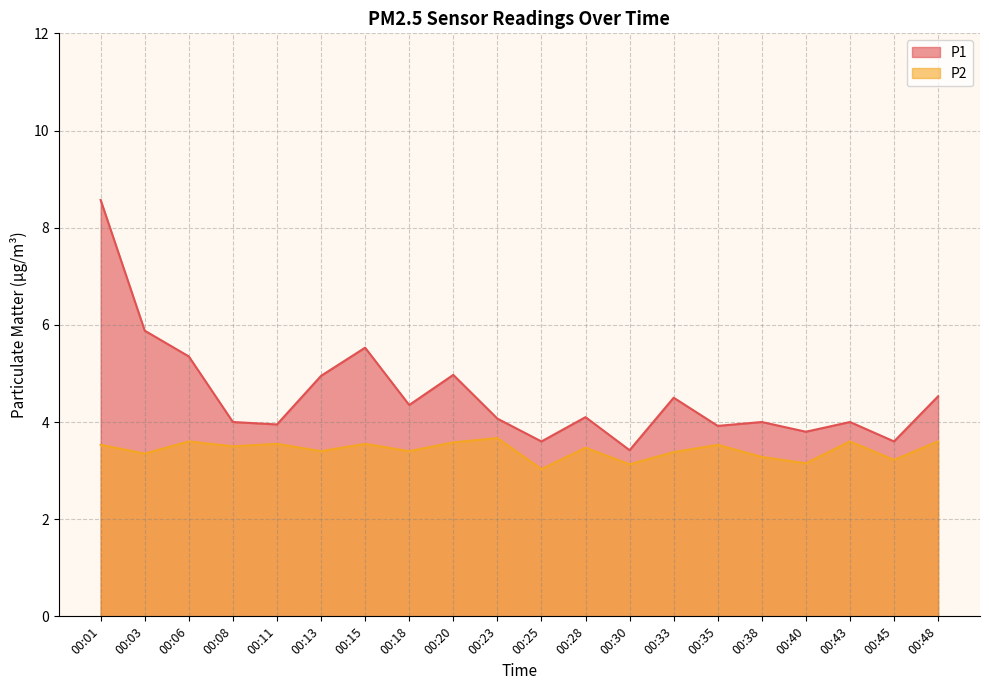

The value of P1 at 00:11 is 4.0. True or false?

True